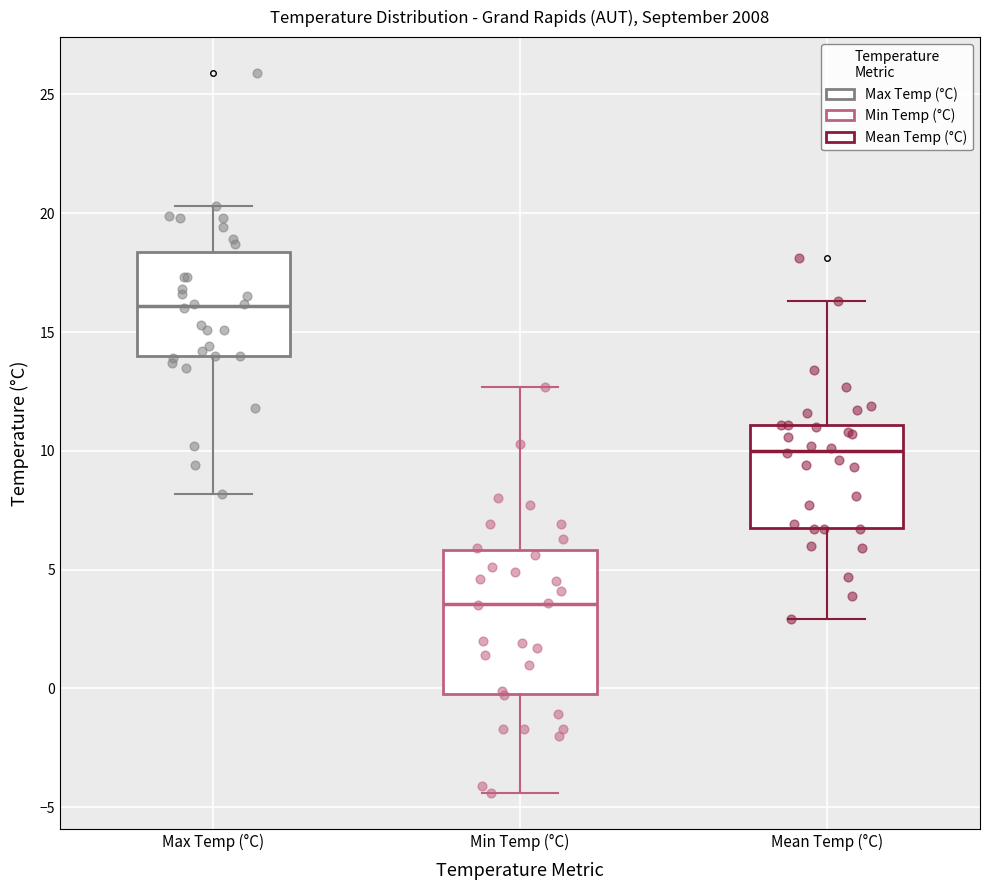

Which box is the tallest, from its lower edge to its upper edge?

Min Temp (°C)